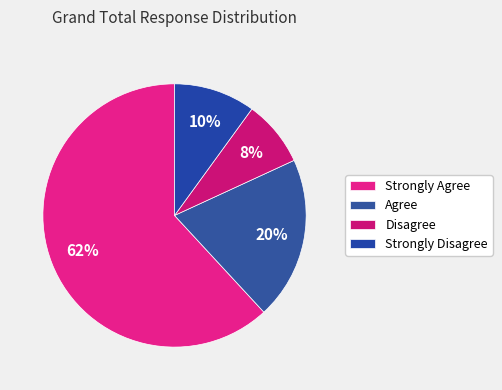

The Disagree slice represents 8% of the pie. True or false?

True